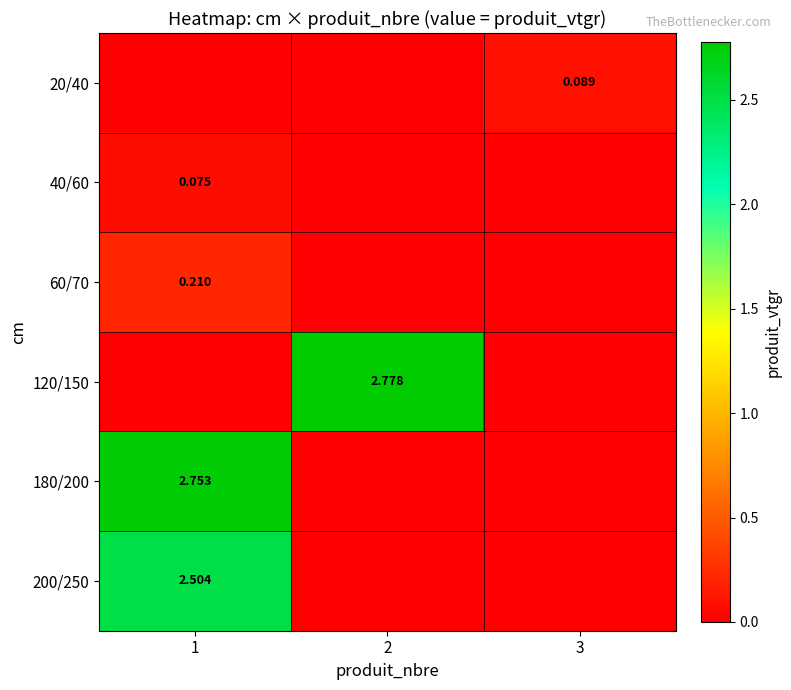

What is the difference between the 180/200 values at 1 and 2?

2.8